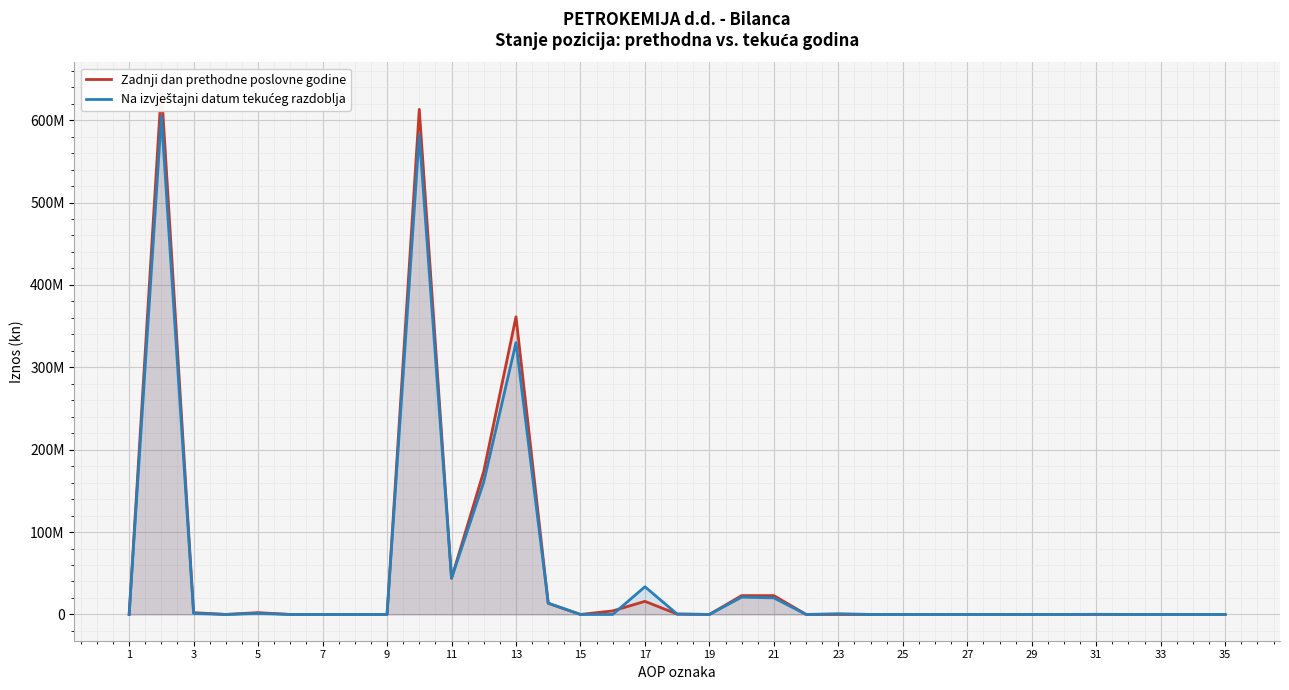

What is the total value across all series at 35?

925326